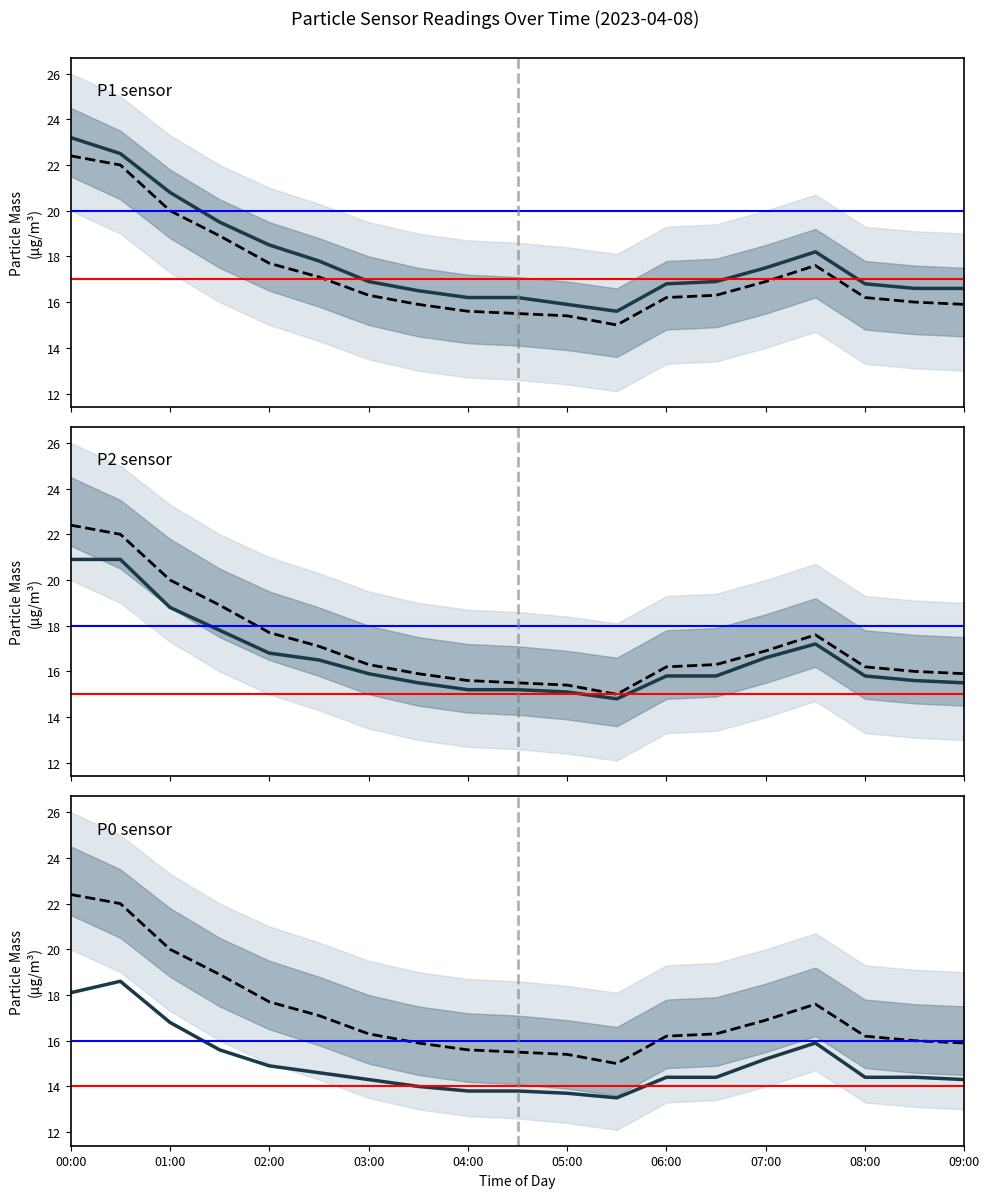

True or false: P2 and P1 intersect in this chart.

False